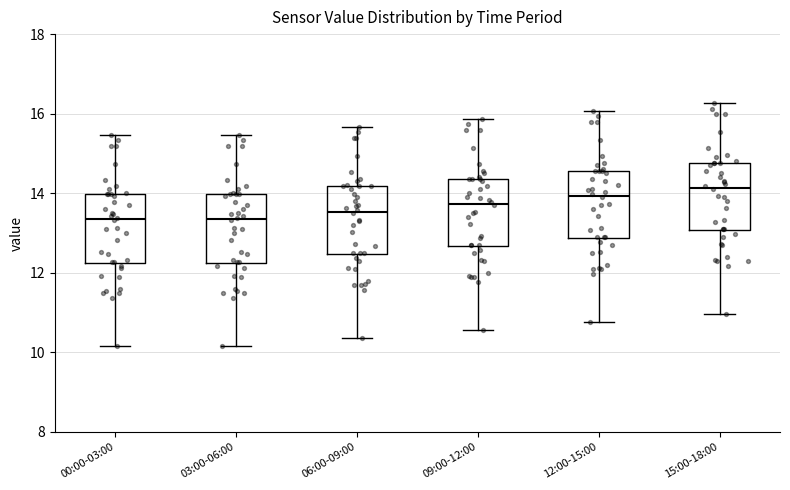

Where does the median line of the box for 03:00-06:00 sit on the y-axis? The values are not printed on the chart, so give them approximately, as read against the axis.

13.4